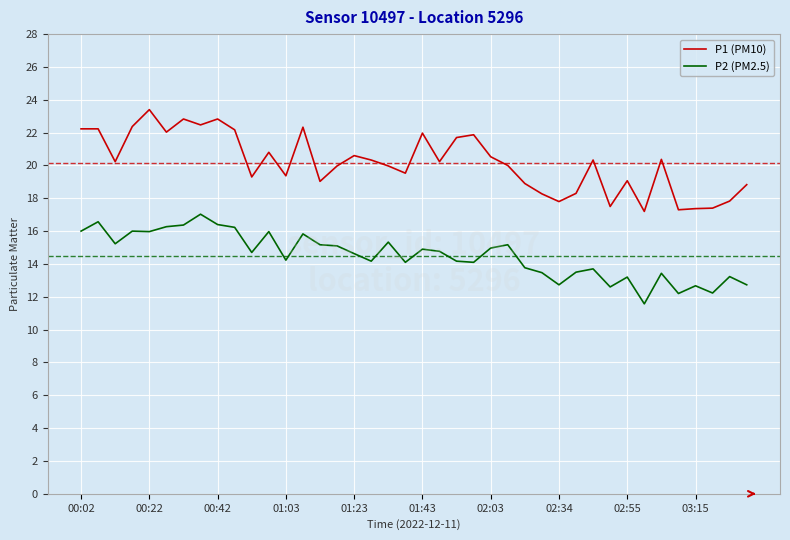

True or false: P1 (PM10) and P2 (PM2.5) cross at least once.

False